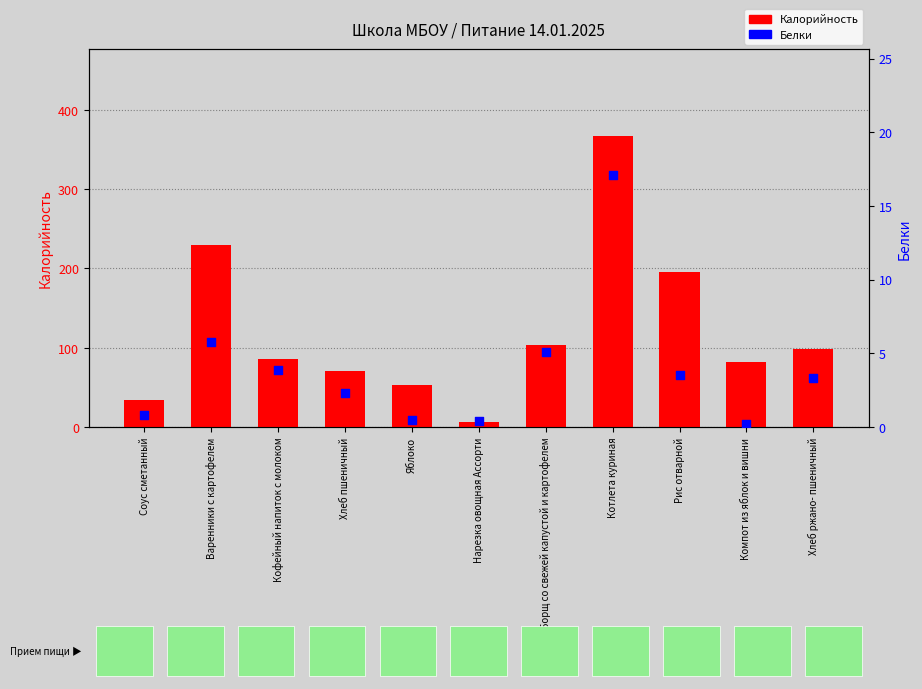

Is the value of Белки at Варенники с картофелем greater than the value of Калорийность at Рис отварной?

No